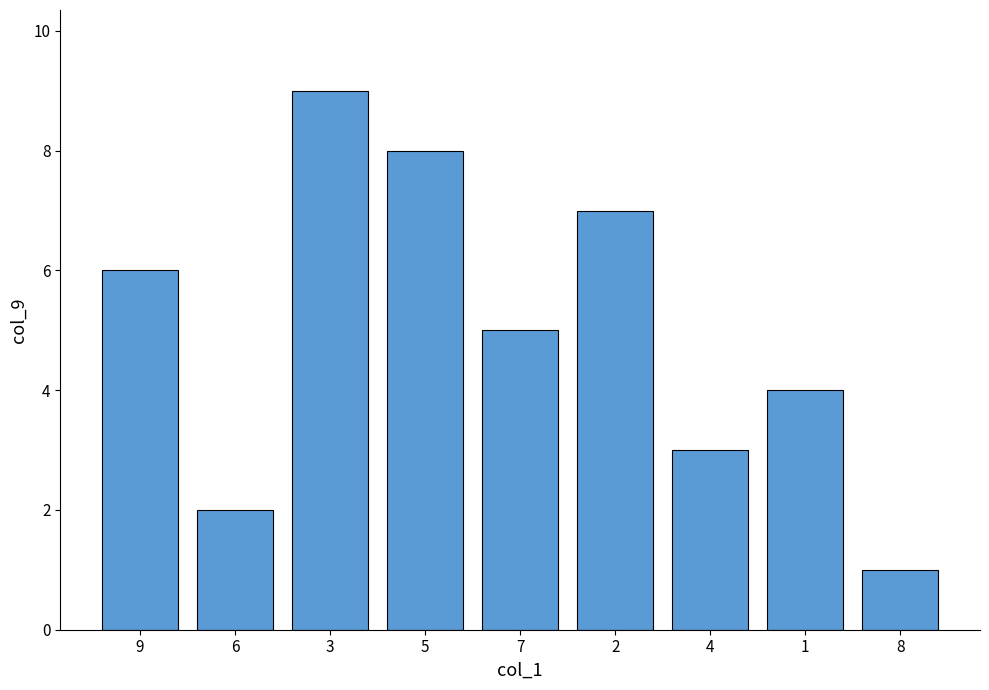

What position from the left is 6?

2